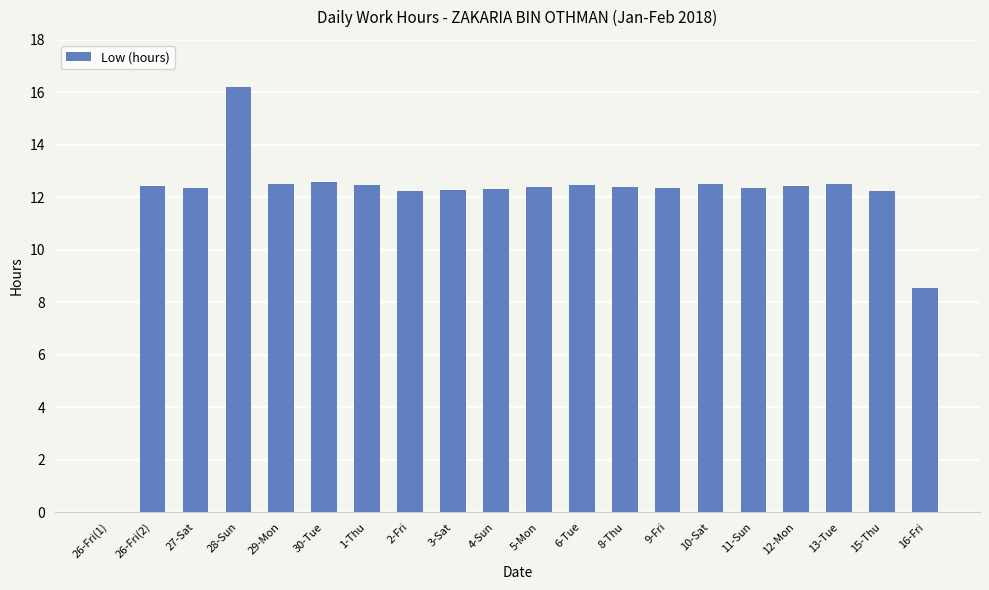

What value does the data have at 6-Tue?

12.5